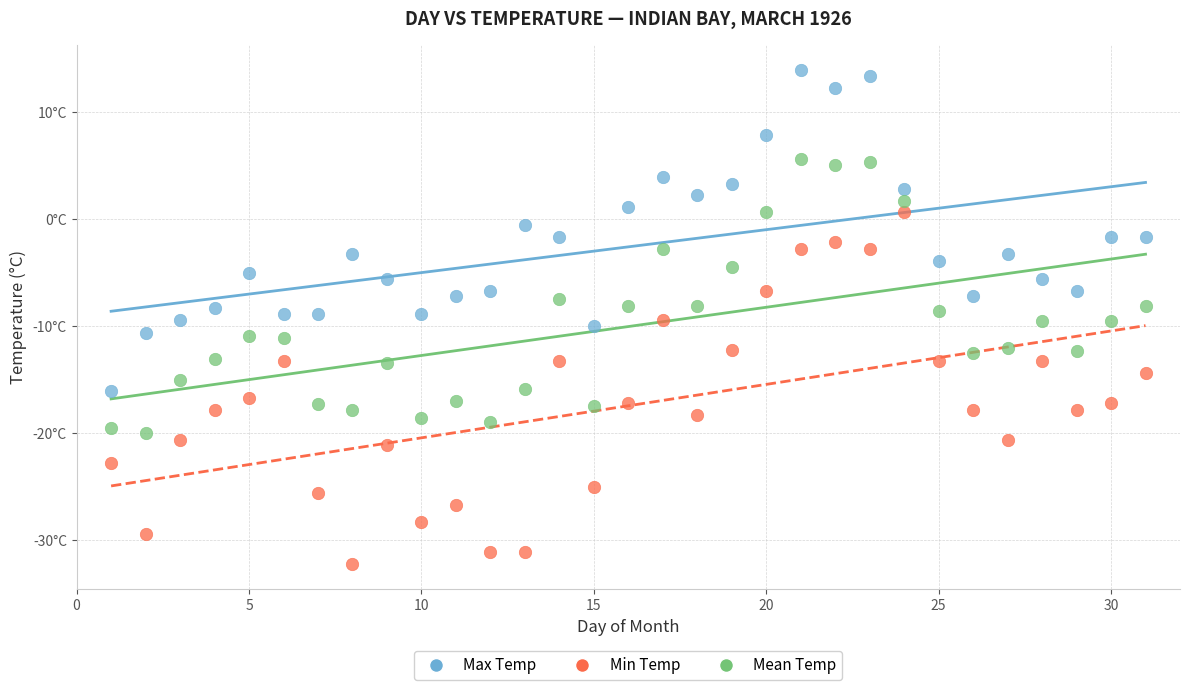

What are all the series names shown in the legend?

Max Temp, Min Temp, Mean Temp